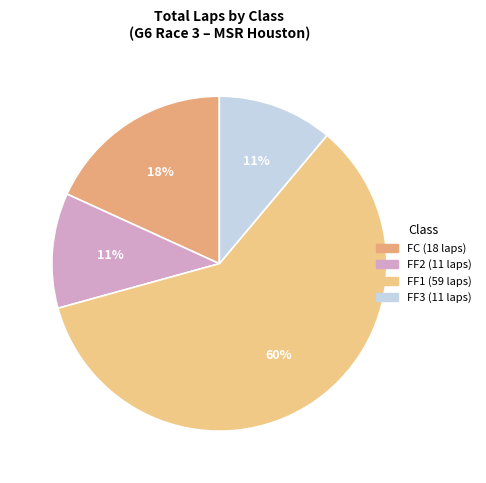

Does any single category account for the majority?

Yes